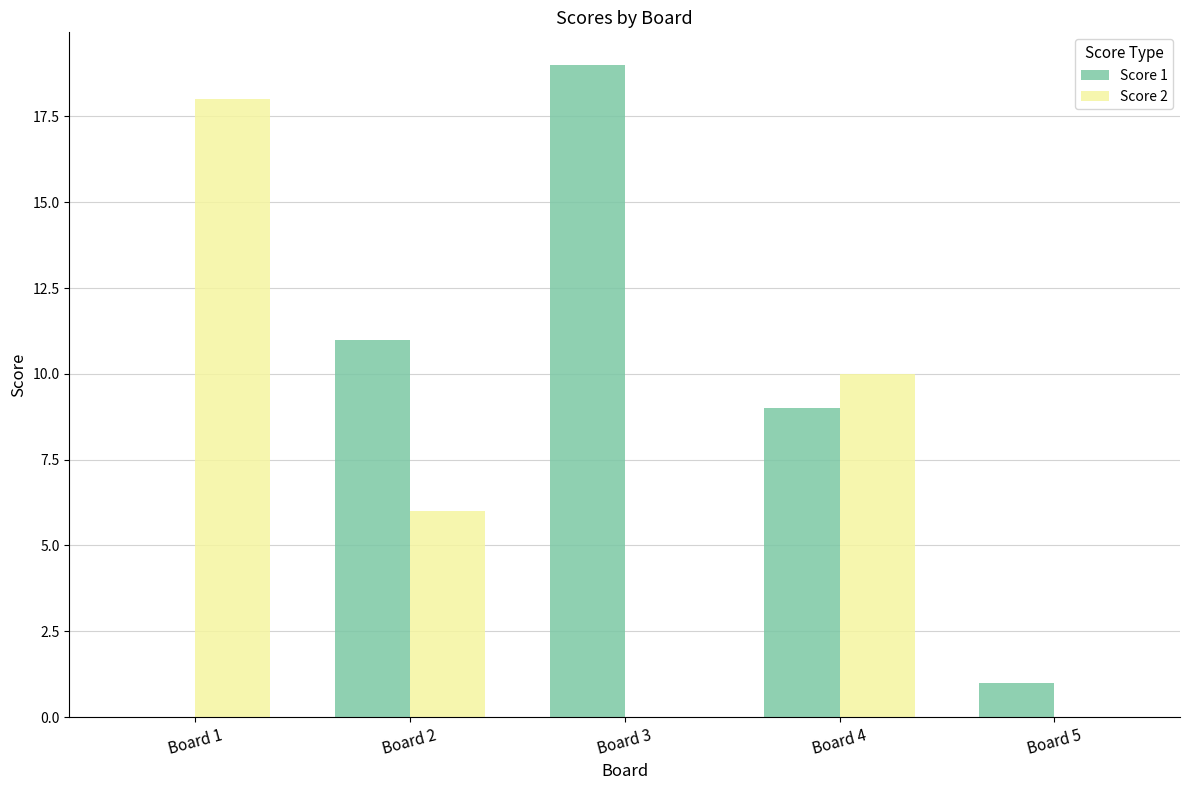

Which category has the highest value in the Score 2 series?

Board 1